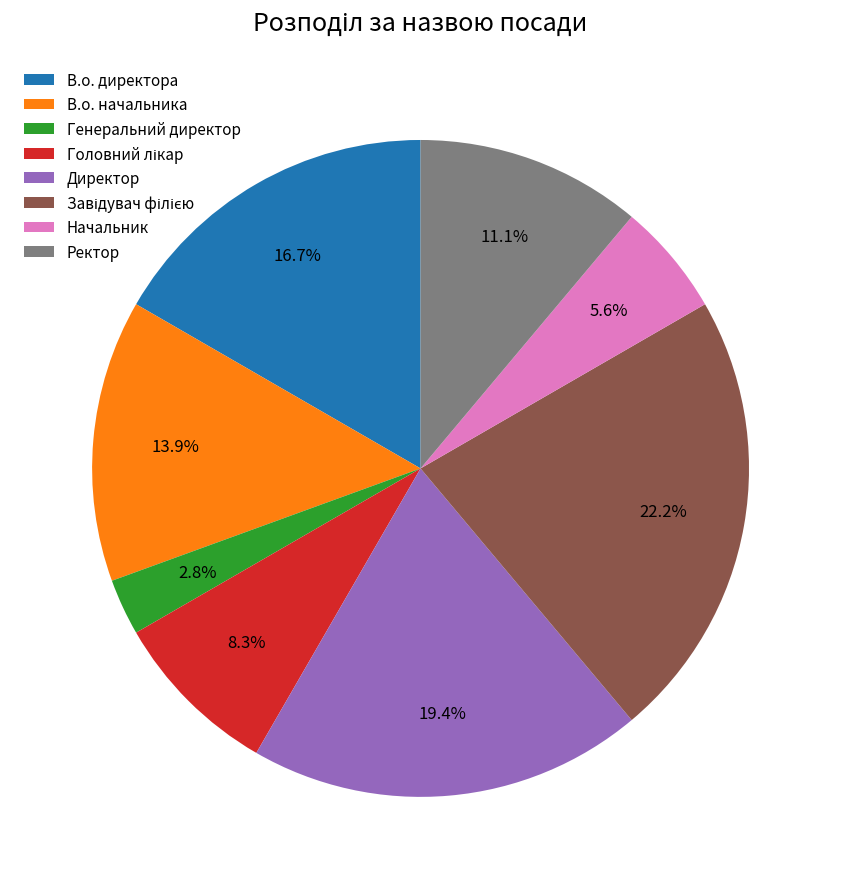

What is the smallest slice in the pie chart?

Генеральний директор